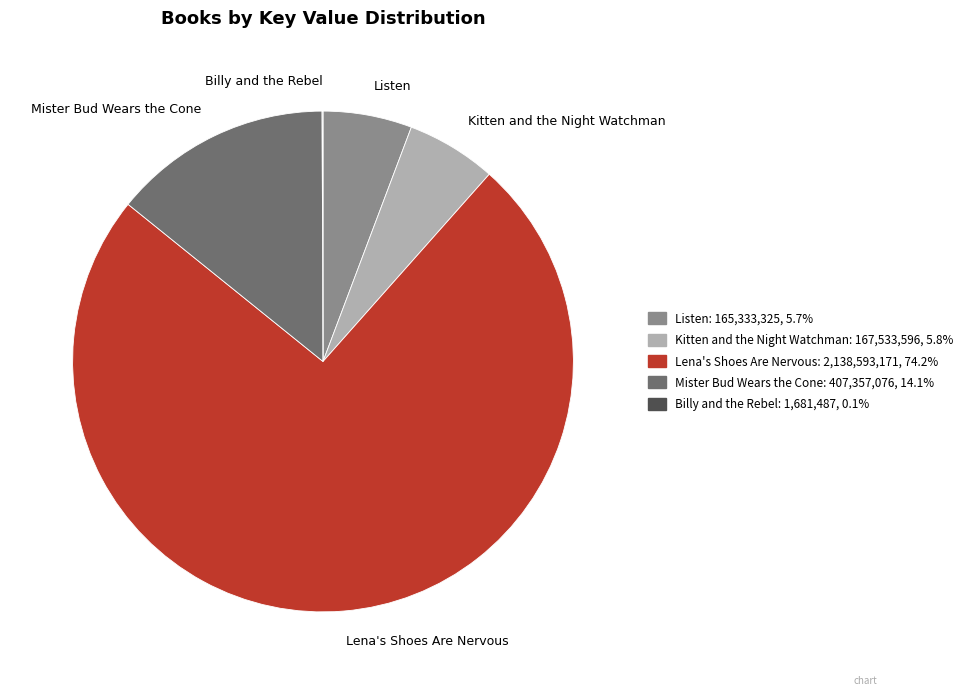

Which category has the biggest portion of the pie?

Lena's Shoes Are Nervous